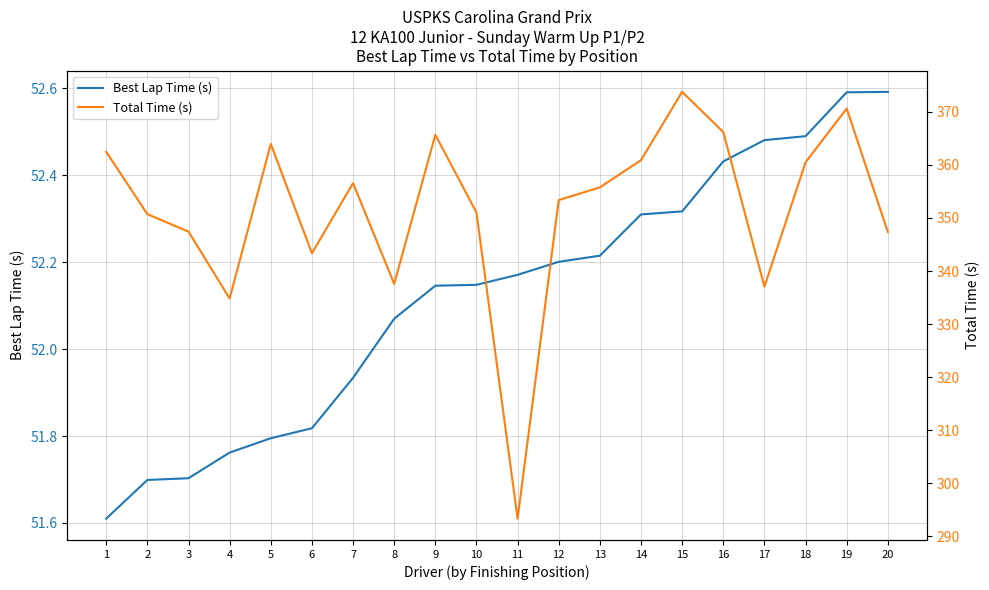

What is the average value of the Best Lap Time (s) series?

52.1